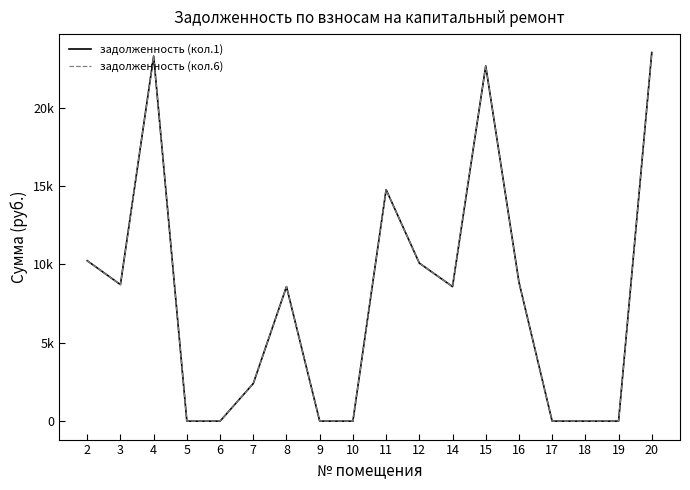

Is it true that задолженность (кол.1) equals 14408.7 at 9?

False